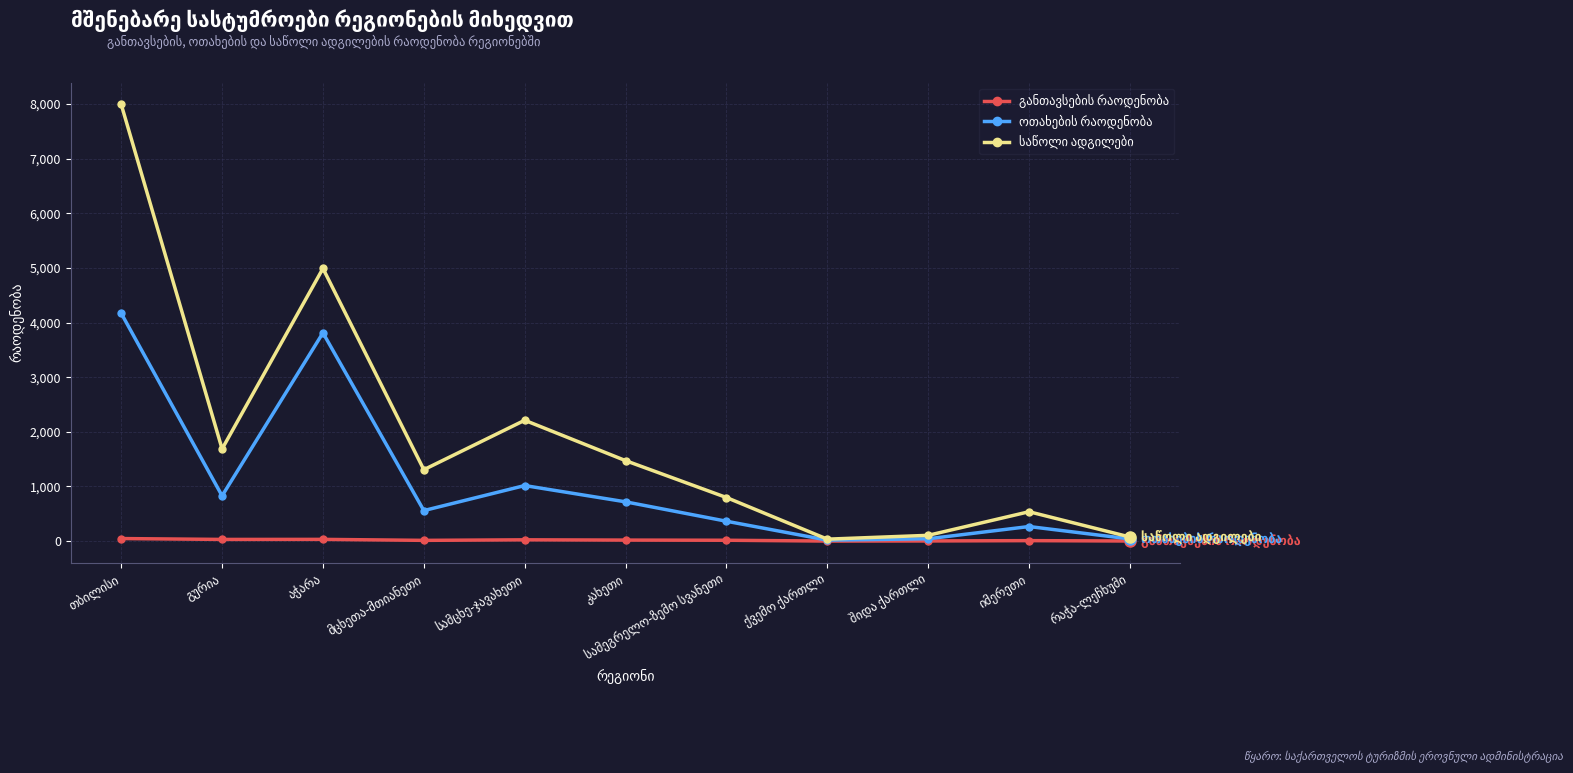

What is the greatest value displayed?

7993